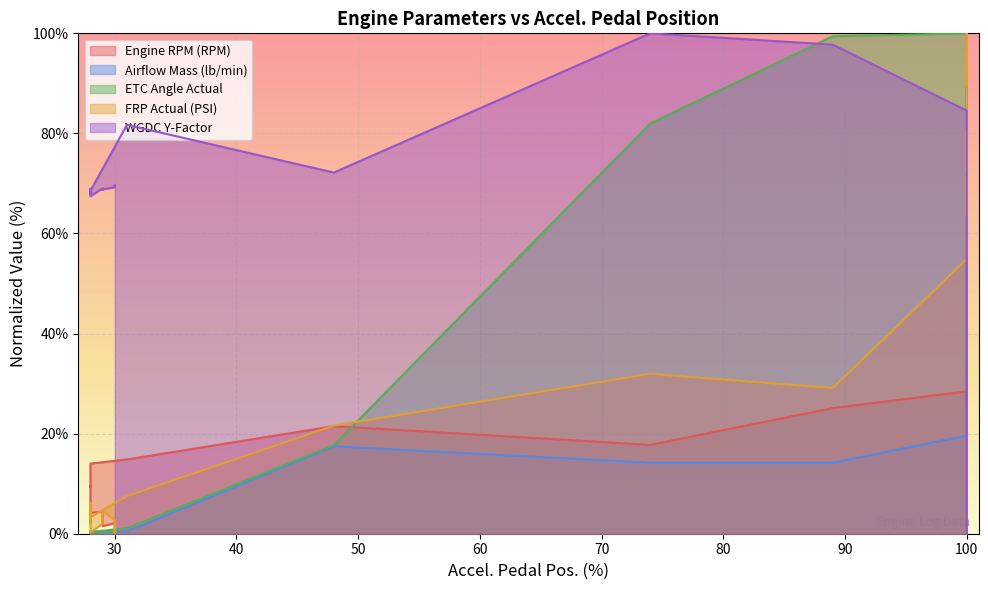

How many distinct data groups are displayed?

5